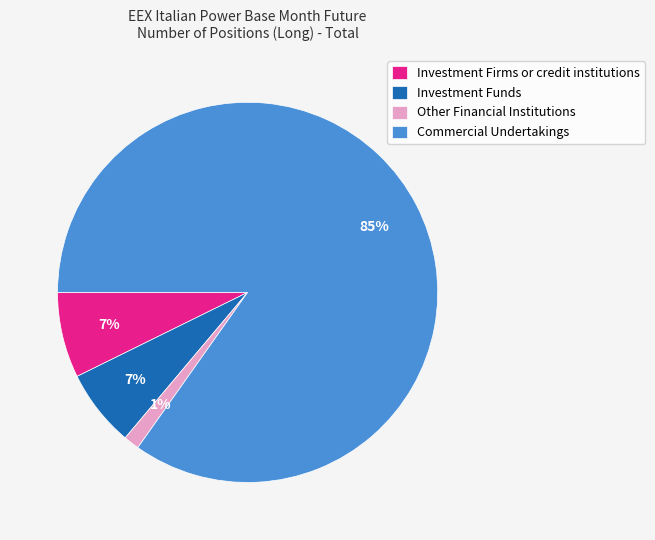

Which category has the biggest portion of the pie?

Commercial Undertakings